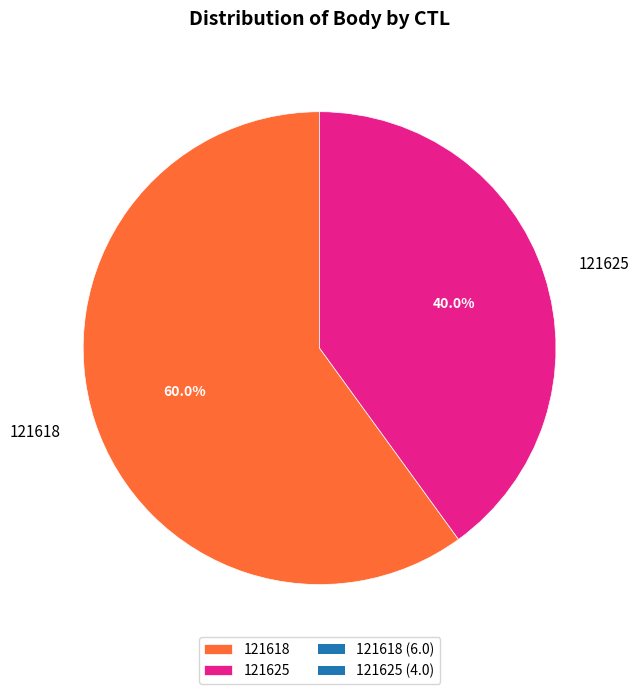

Which category has the biggest portion of the pie?

121618